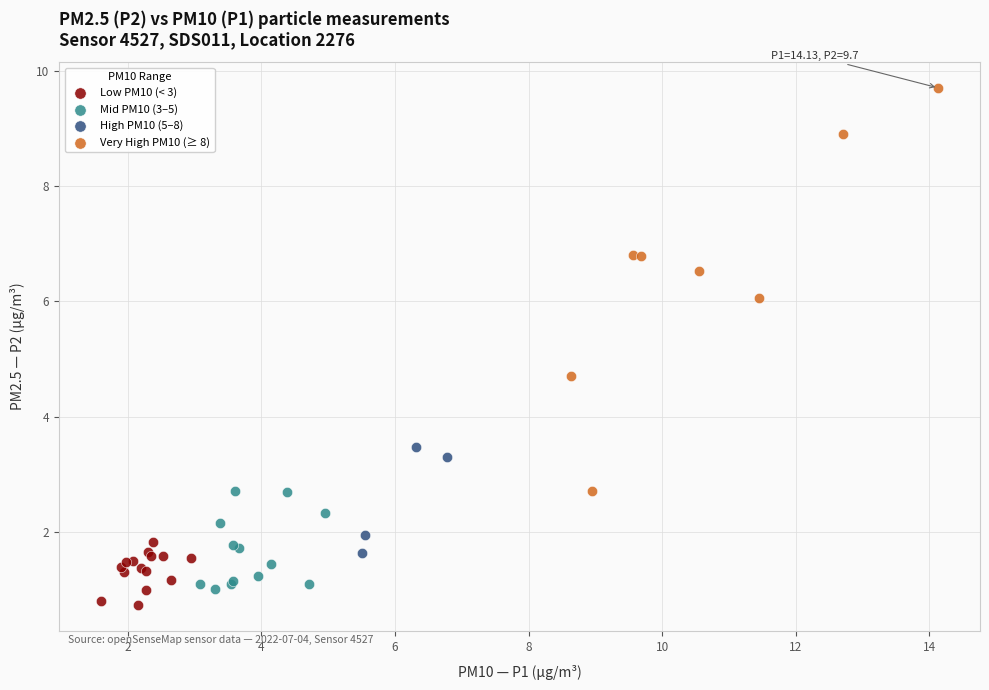

Which series contains the lowest Y value?

Low PM10 (< 3)